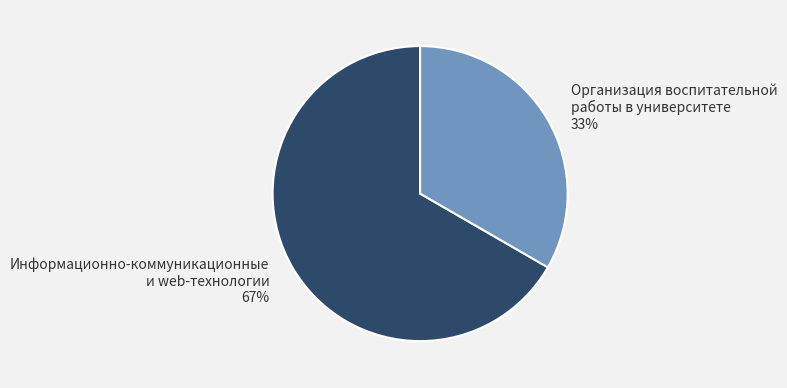

To the nearest percent, what is the average slice percentage?

50%